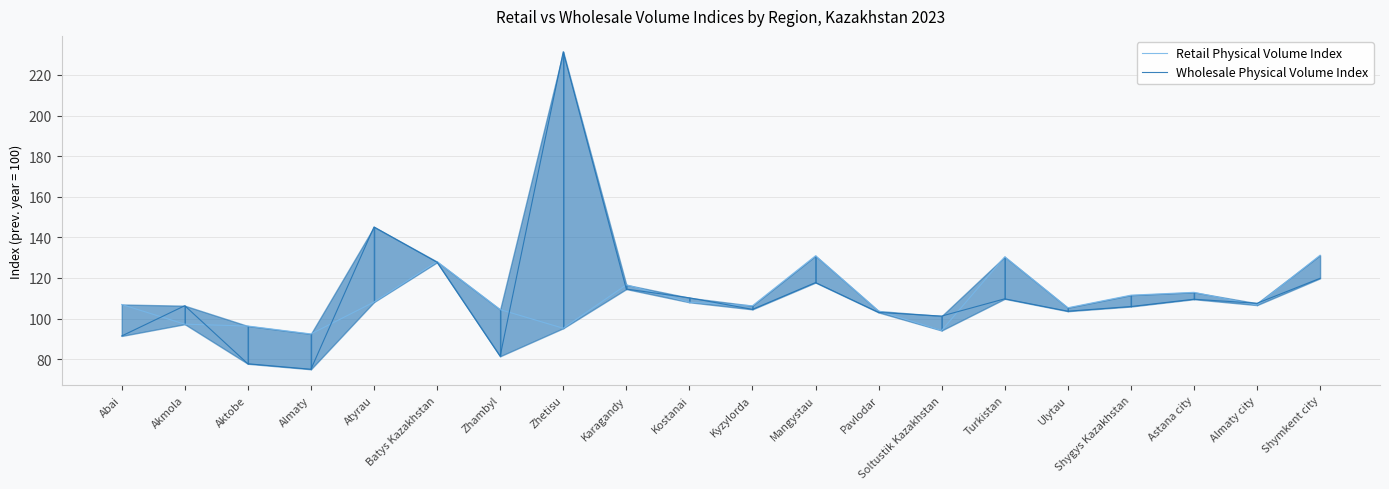

Which has a higher value, Zhetisu or Akmola?

Akmola